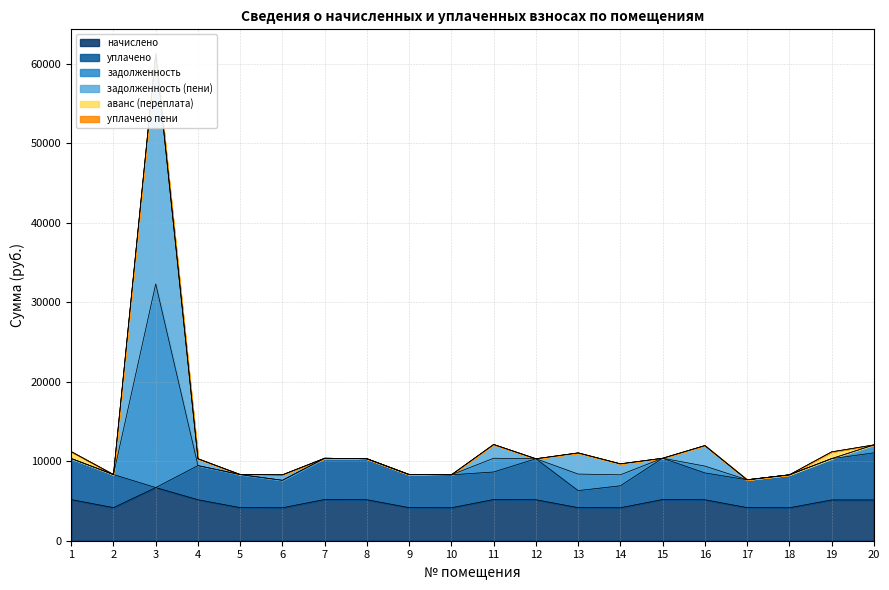

True or false: начислено and задолженность intersect in this chart.

False